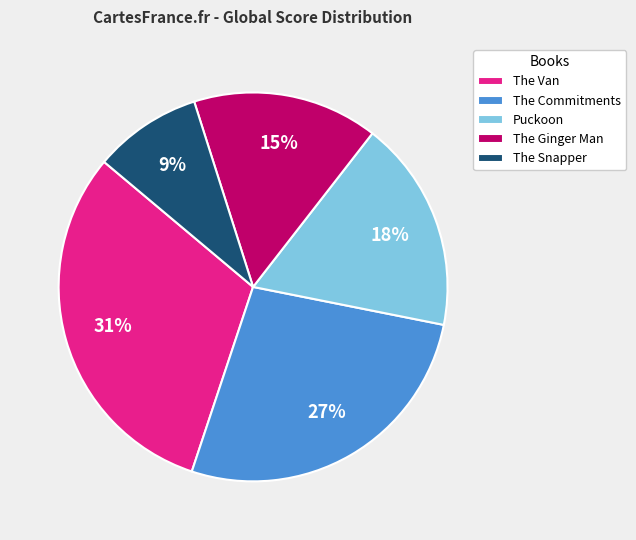

Rank the categories by value from highest to lowest.

The Van, The Commitments, Puckoon, The Ginger Man, The Snapper